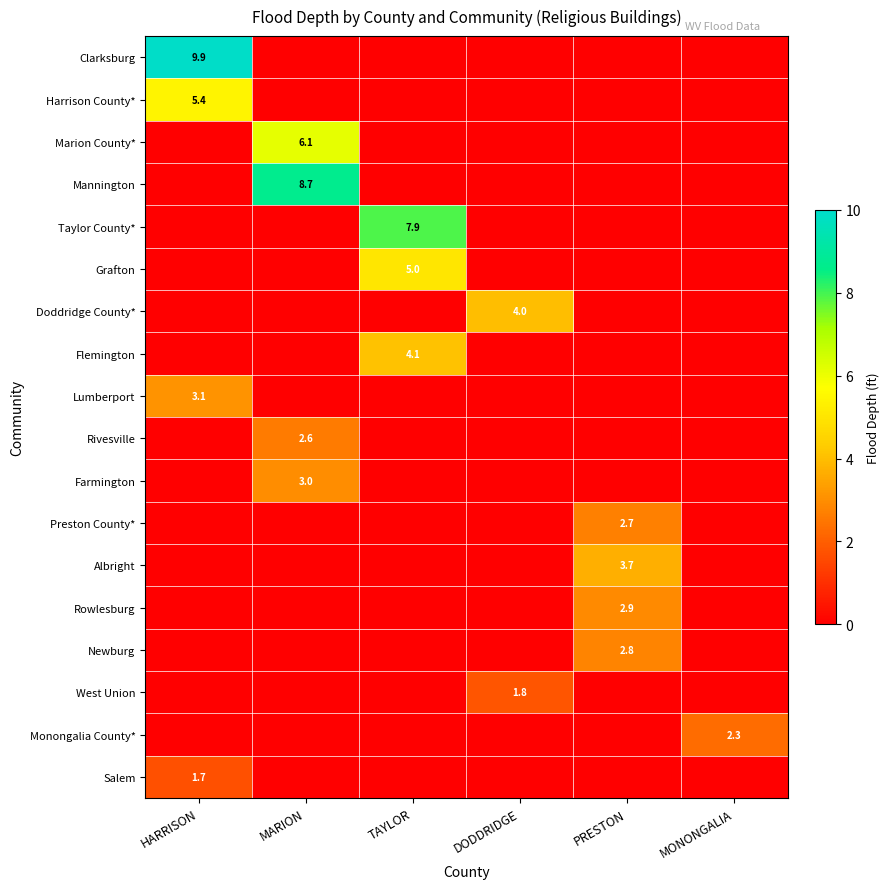

At which category does the chart reach its peak across all series?

HARRISON